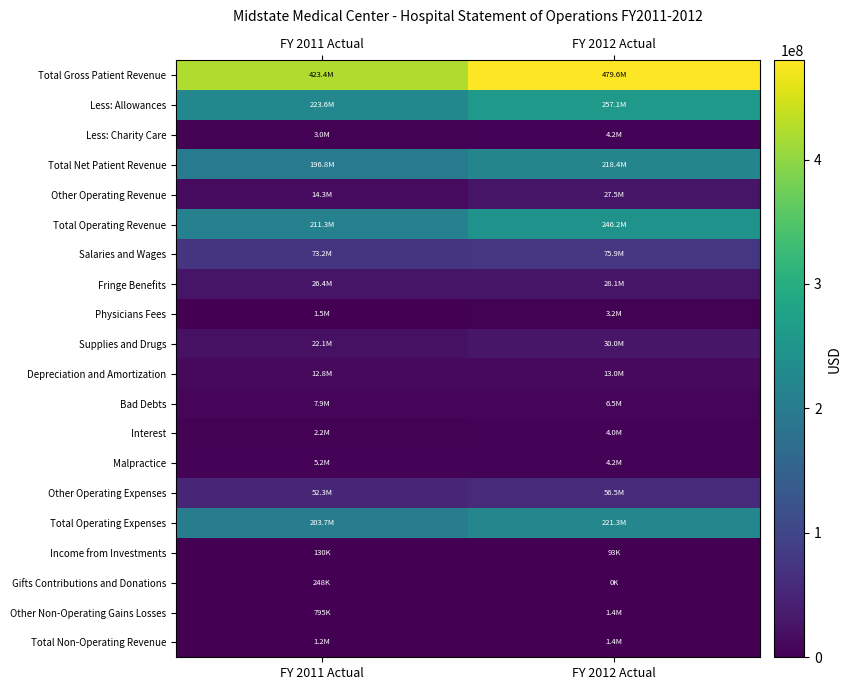

Between FY 2011 Actual and FY 2012 Actual, which is larger?

FY 2012 Actual